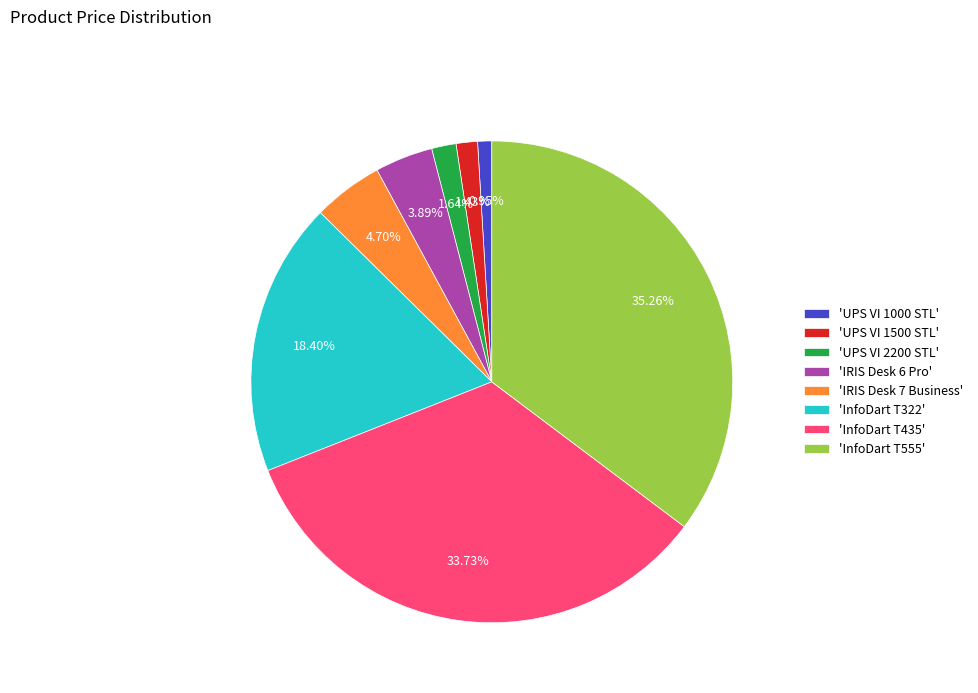

Which has a higher value, 'InfoDart T555' or 'IRIS Desk 6 Pro'?

'InfoDart T555'